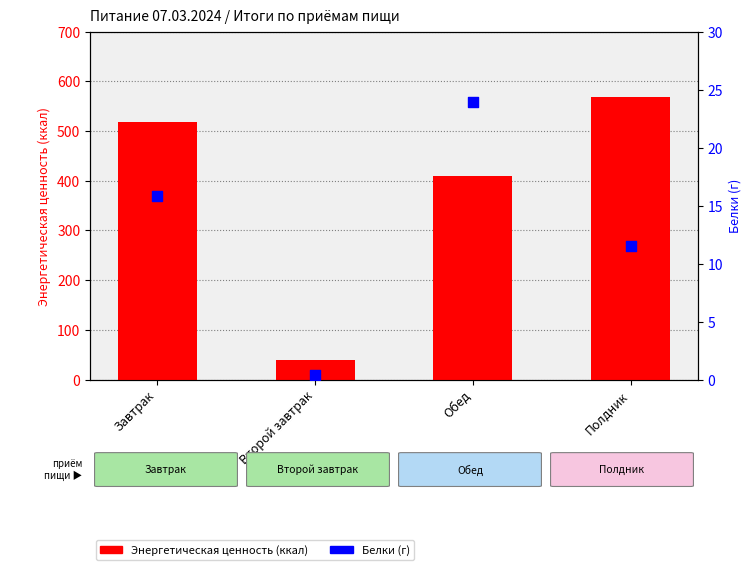

At which category is the sum across all series the highest?

Полдник